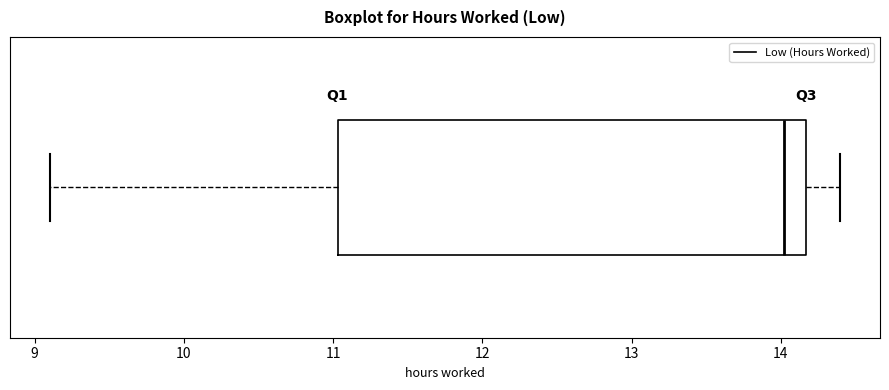

Read this box plot against the x-axis: the position of the median line, the range covered by the box, and the ends of both whiskers. The values are not printed on the chart, so give them approximately, as read against the axis.

median 14.0, box 11.0 to 14.2, whiskers 9.1 to 14.4